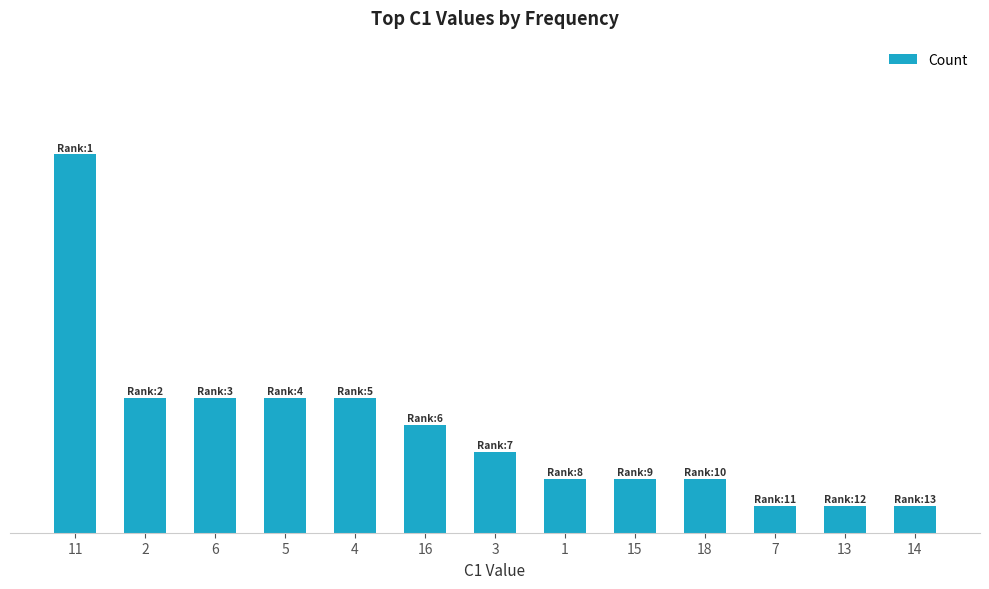

What position from the right is 15?

5